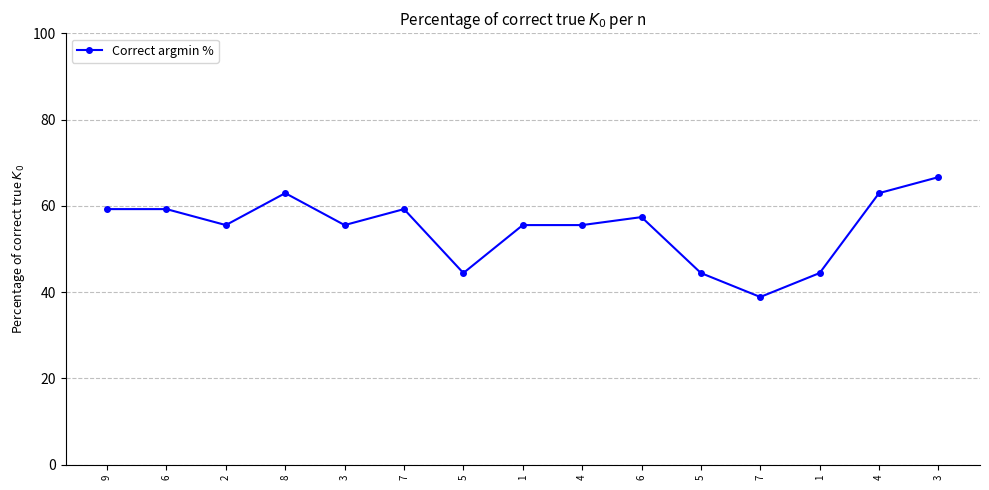

What is the greatest value displayed?

66.7